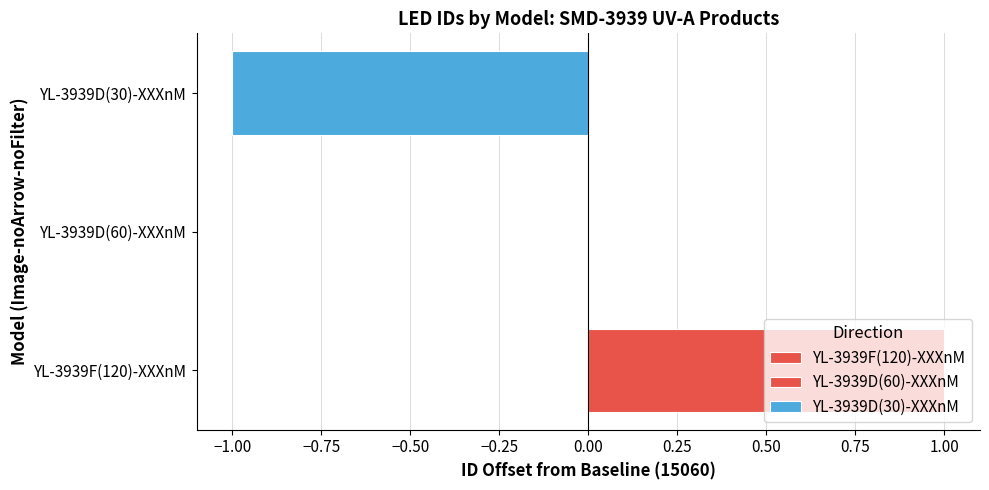

Where is the data nearest to the value 15060?

YL-3939D(60)-XXXnM